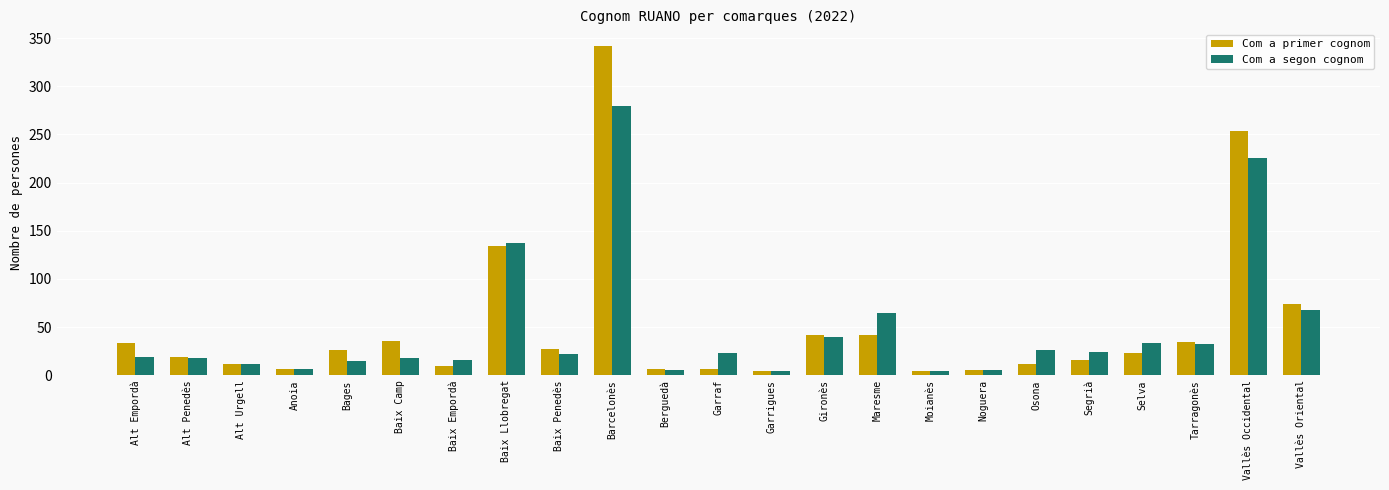

At which category is the sum across all series the highest?

Barcelonès